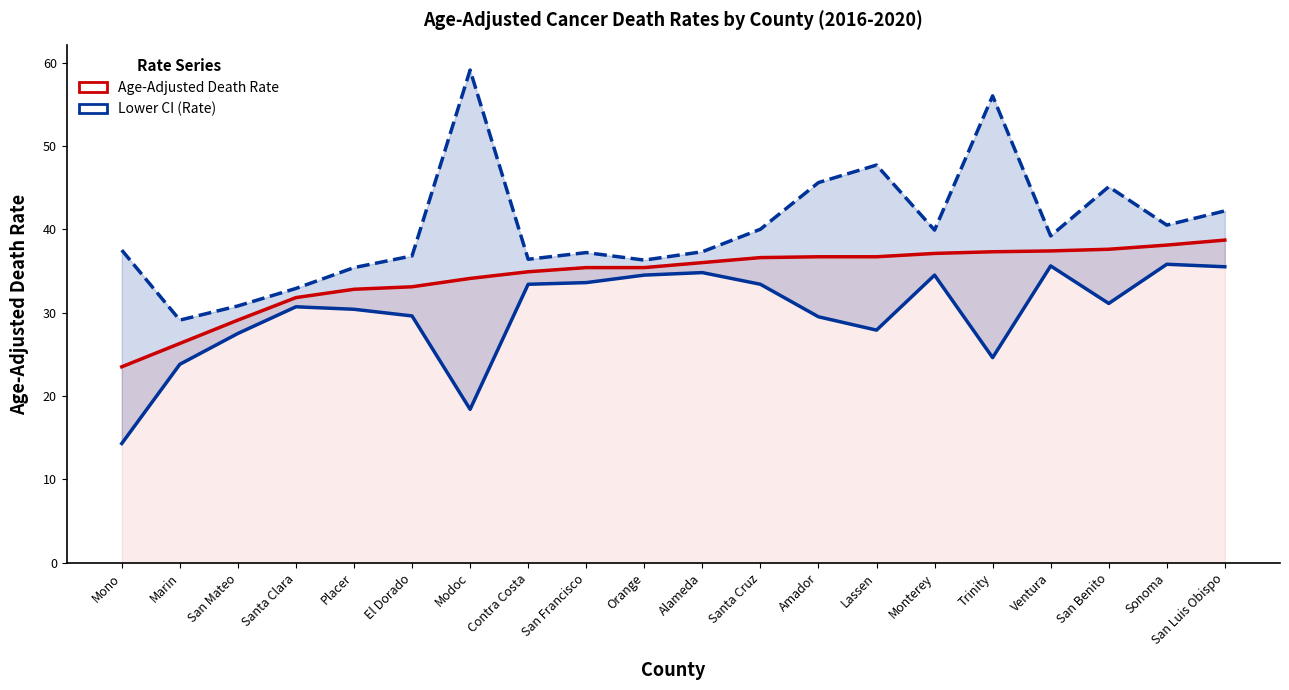

How many data points does each series have?

20